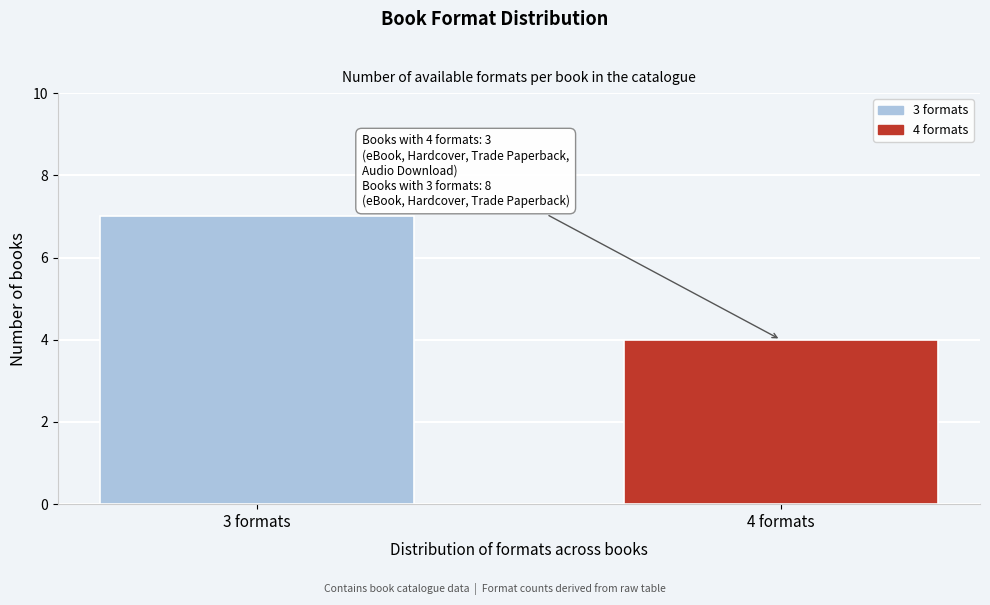

Reading left to right, what are all the values shown in this chart?

7	4